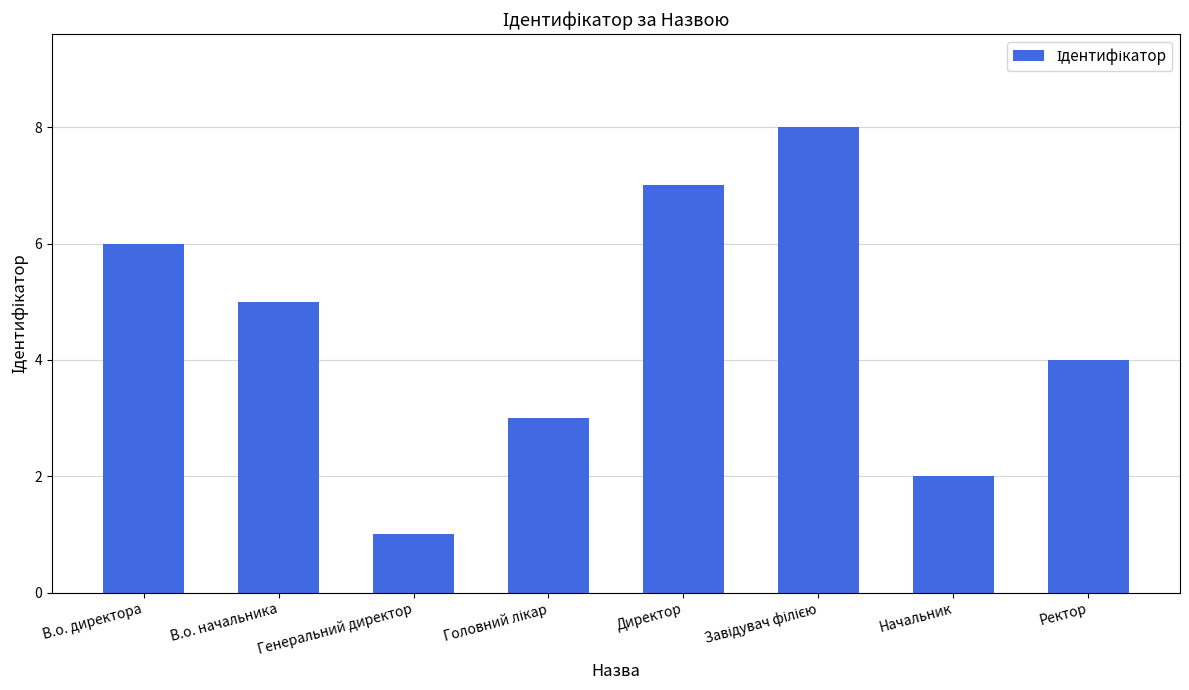

What is the ratio of the value at Начальник to the value at В.о. начальника?

0.4